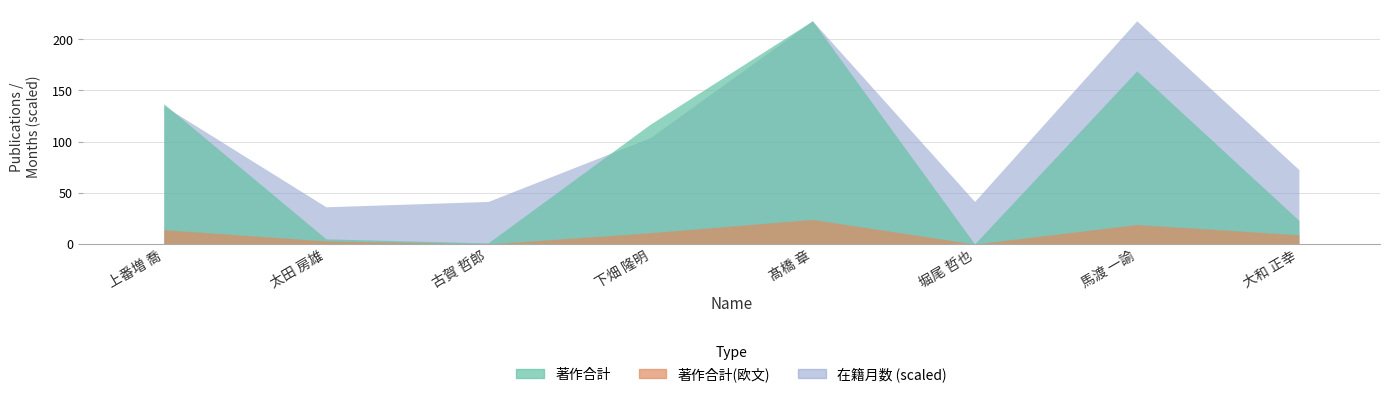

Reading left to right, extract all data points from this chart.

著作合計: 137	5	1	117	218	0	169	23
著作合計(欧文): 14	3	0	11	24	0	19	9
在籍月数: 156	42	48	120	252	48	252	84